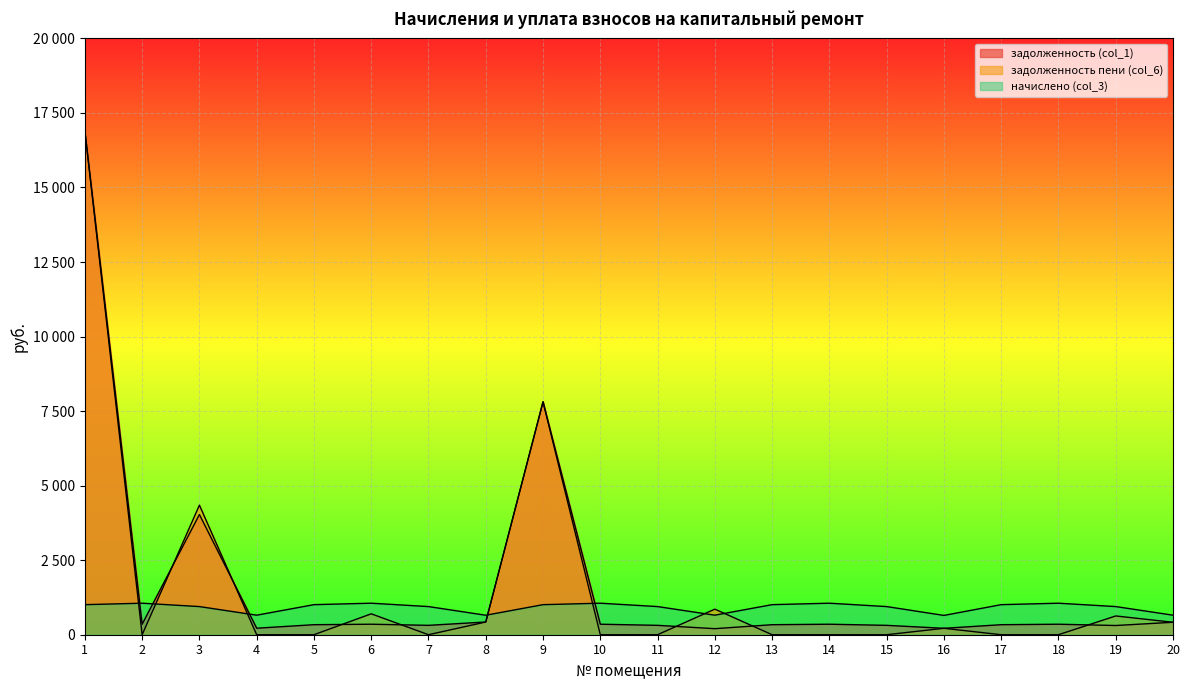

What is the total value across all series at 11?

1258.4